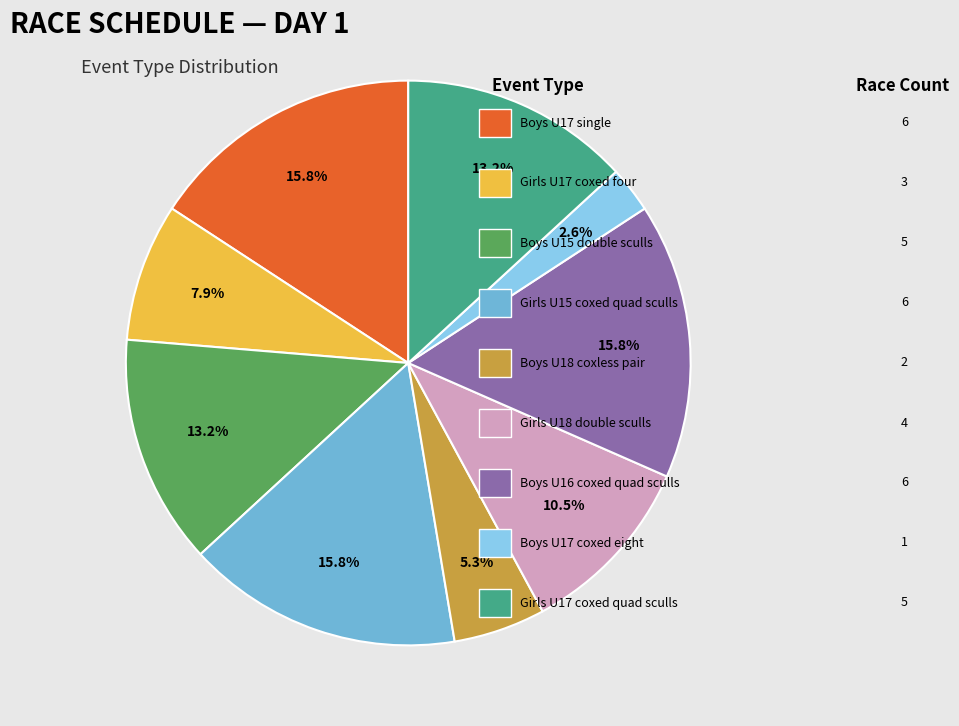

Does any single category account for the majority?

No